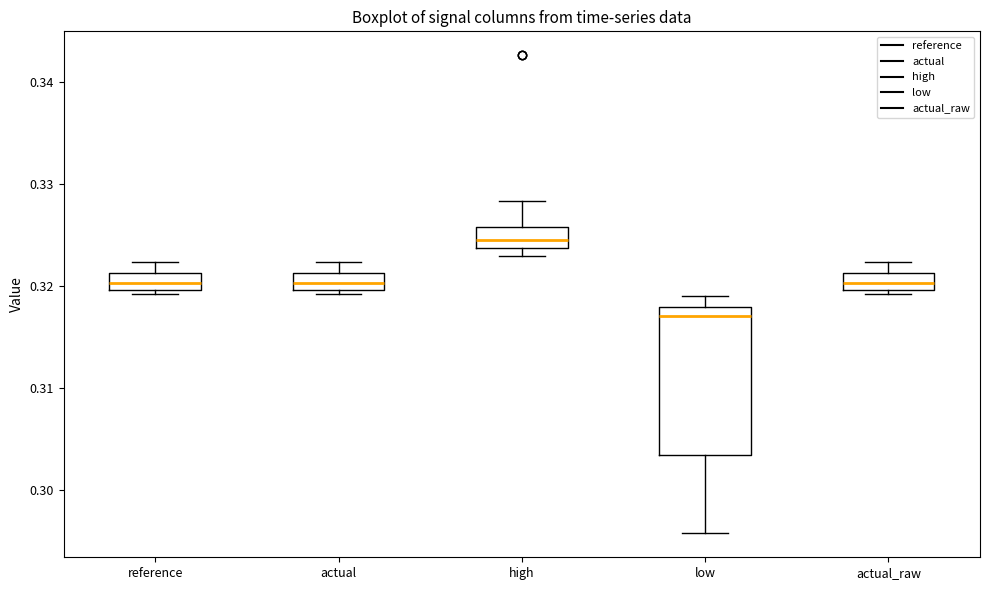

Reading left to right, read every box against the y-axis: the position of its median line, the range the box covers, and the ends of its whiskers. The values are not printed on the chart, so give them approximately, as read against the axis.

reference: median 0.320 (inside the box), box 0.320 to 0.321, whiskers 0.319 to 0.322
actual: median 0.320 (inside the box), box 0.320 to 0.321, whiskers 0.319 to 0.322
high: median 0.325, box 0.324 to 0.326, whiskers 0.323 to 0.328
low: median 0.317, box 0.303 to 0.318, whiskers 0.296 to 0.319
actual_raw: median 0.320 (inside the box), box 0.320 to 0.321, whiskers 0.319 to 0.322